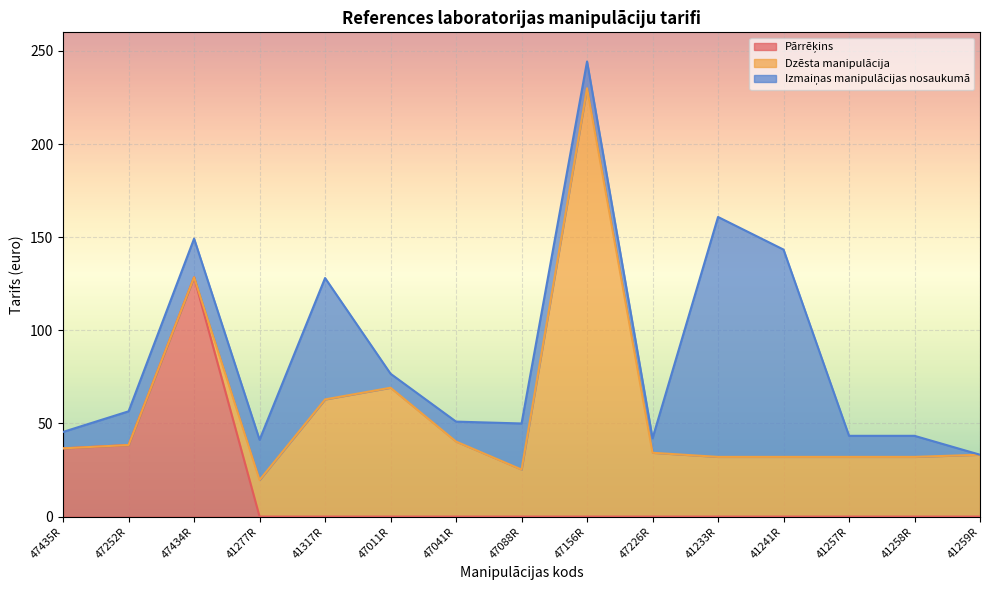

How many data points does each series have?

15